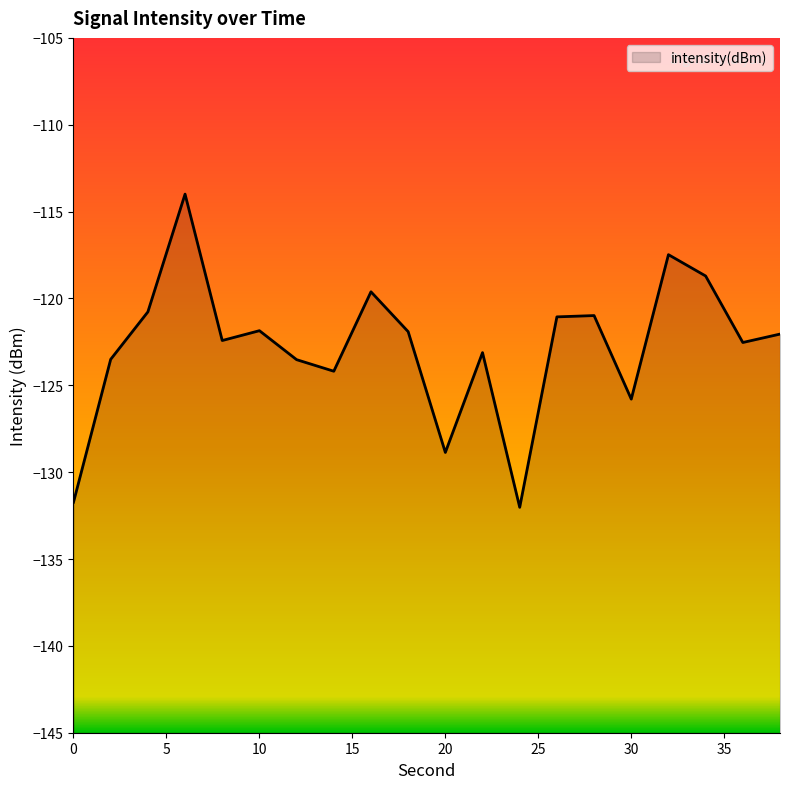

List the labels in order of value, largest first.

6, 32, 34, 16, 4, 28, 26, 10, 18, 38, 8, 36, 22, 2, 12, 14, 30, 20, 0, 24